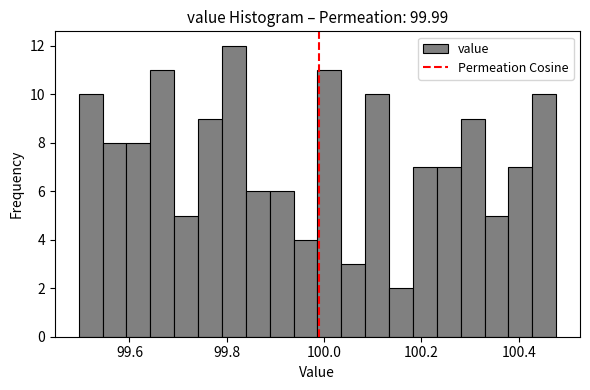

Read against the x-axis, roughly where is the centre of the tallest bar?

99.82